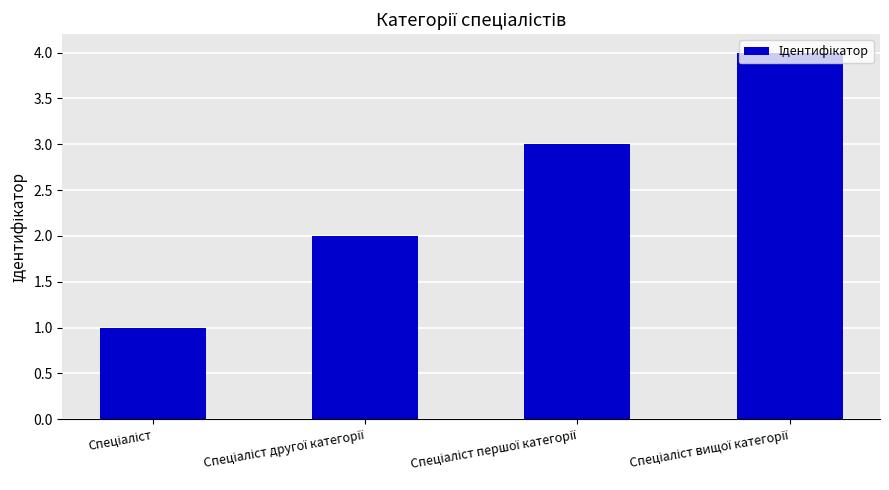

What is the difference between the maximum and minimum values?

3